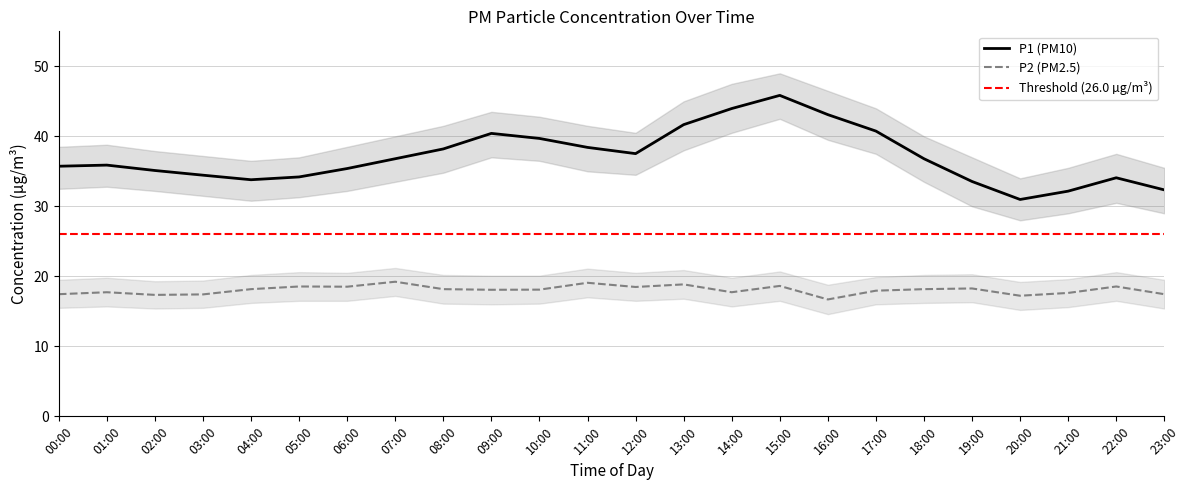

Reading left to right, list all the values displayed in this chart.

P1: 35.7	35.9	35.1	34.5	33.8	34.2	35.4	36.8	38.2	40.4	39.7	38.4	37.5	41.7	44.0	45.9	43.1	40.8	36.8	33.5	31.0	32.2	34.1	32.4
P2: 17.4	17.7	17.4	17.4	18.2	18.6	18.5	19.2	18.2	18.1	18.1	19.1	18.5	18.9	17.7	18.6	16.7	17.9	18.2	18.3	17.2	17.6	18.6	17.4